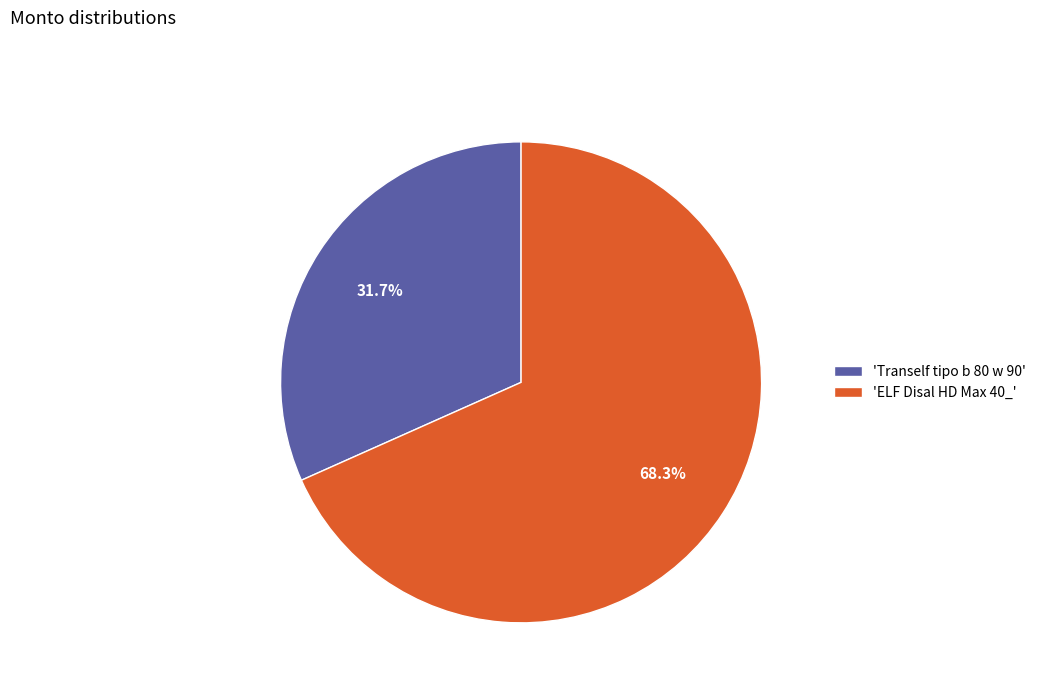

Rank the categories by value from lowest to highest.

'Tranself tipo b 80 w 90', 'ELF Disal HD Max 40_'